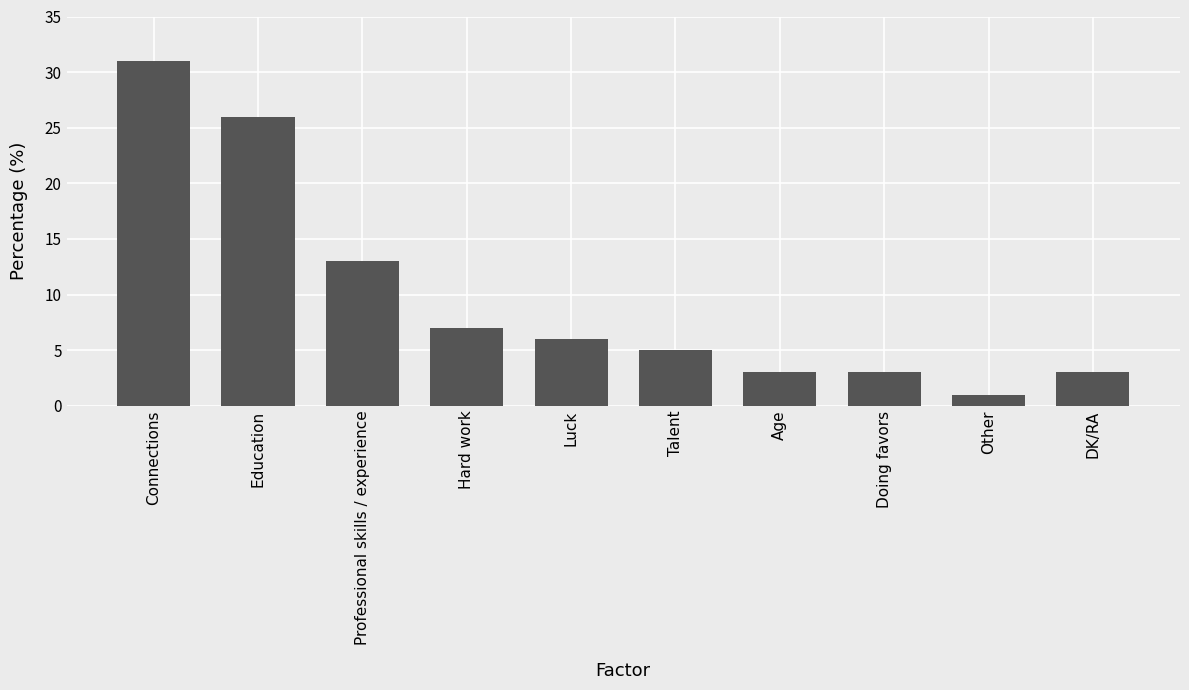

Is it true that the value at Hard work is 4?

False